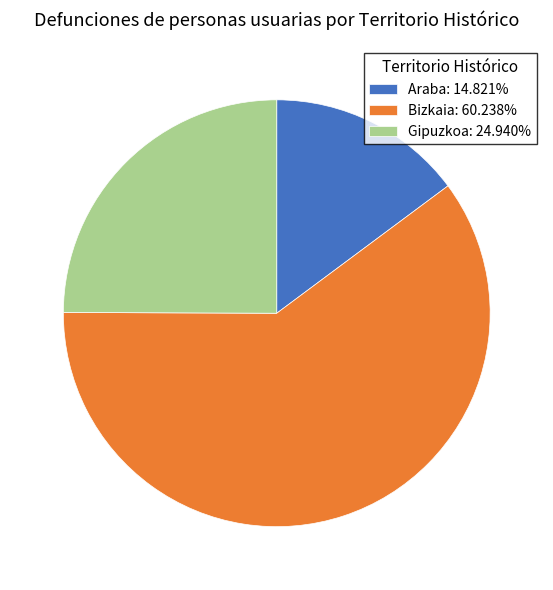

Approximately how many times larger is the value at Araba: 14.821% compared to Gipuzkoa: 24.940%?

0.6